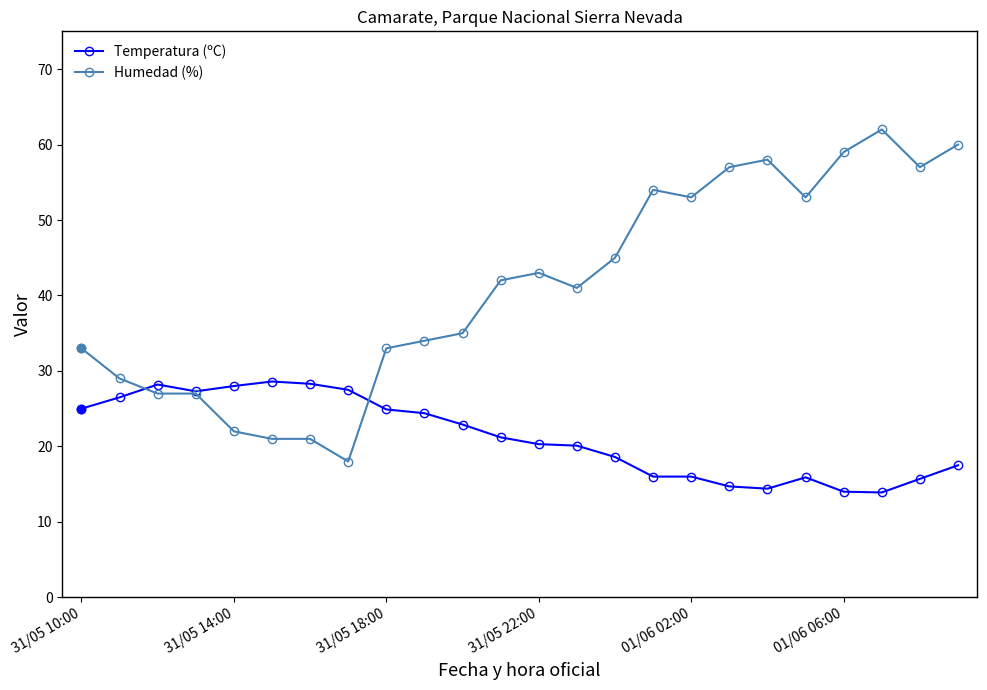

What is the difference between the second highest and minimum values in the Humedad (%) series?

42.0